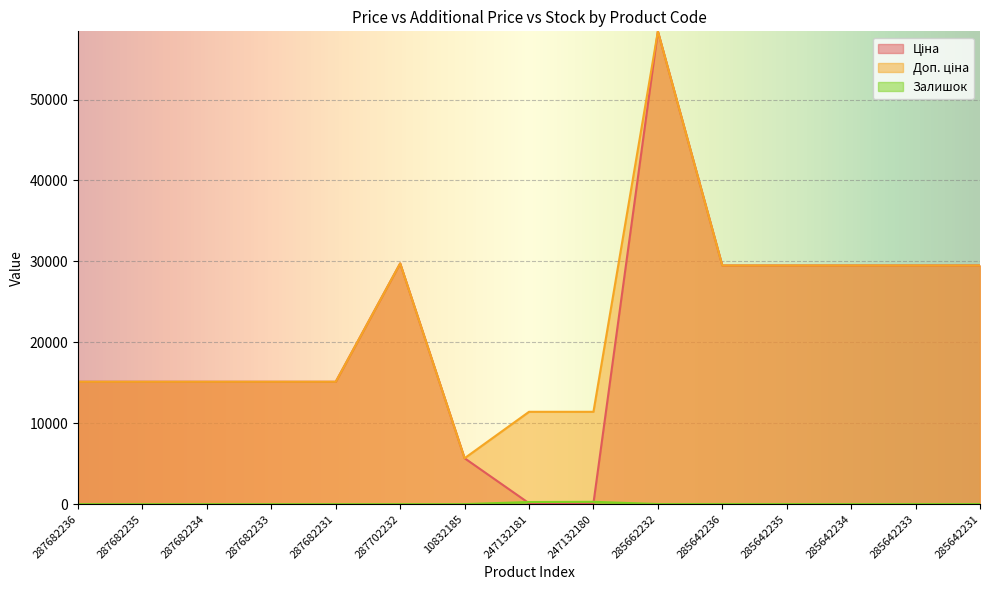

True or false: Доп. ціна has a value of 29491.5 at 285642235.

True